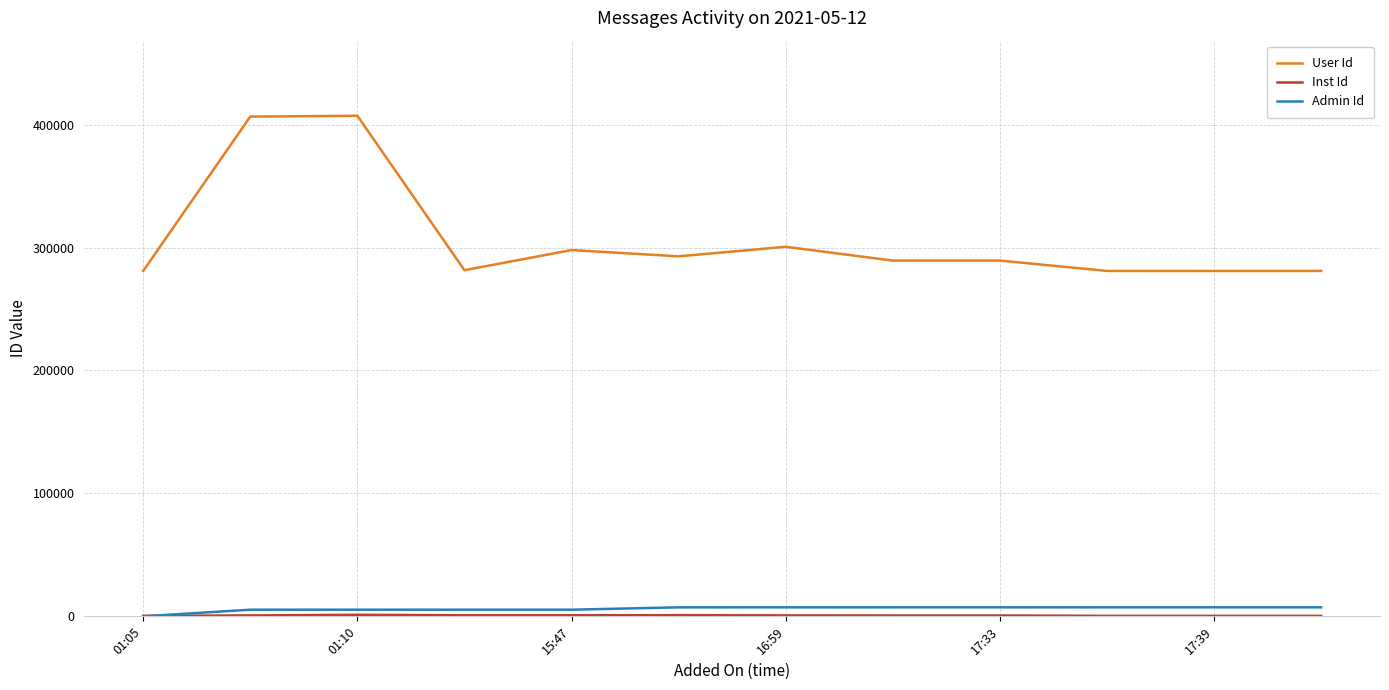

True or false: User Id and Admin Id intersect in this chart.

False